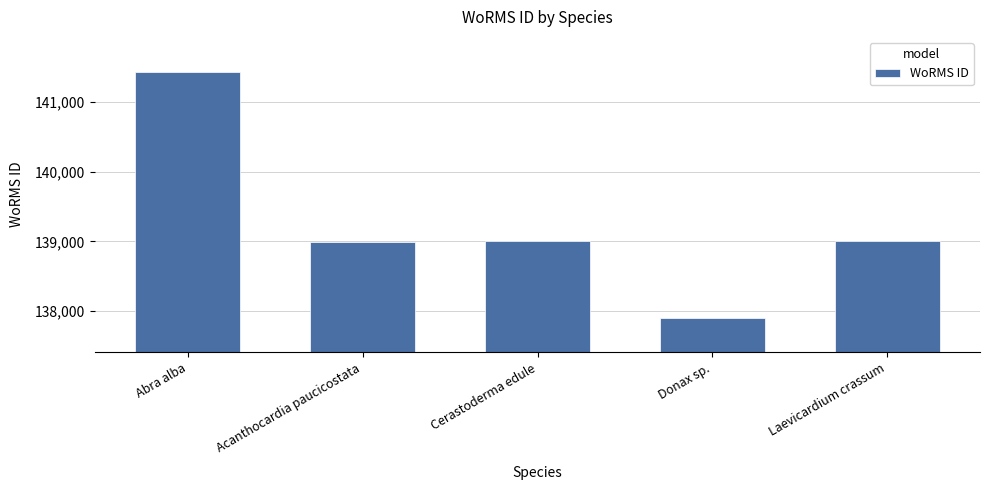

What is the smallest value displayed?

137906